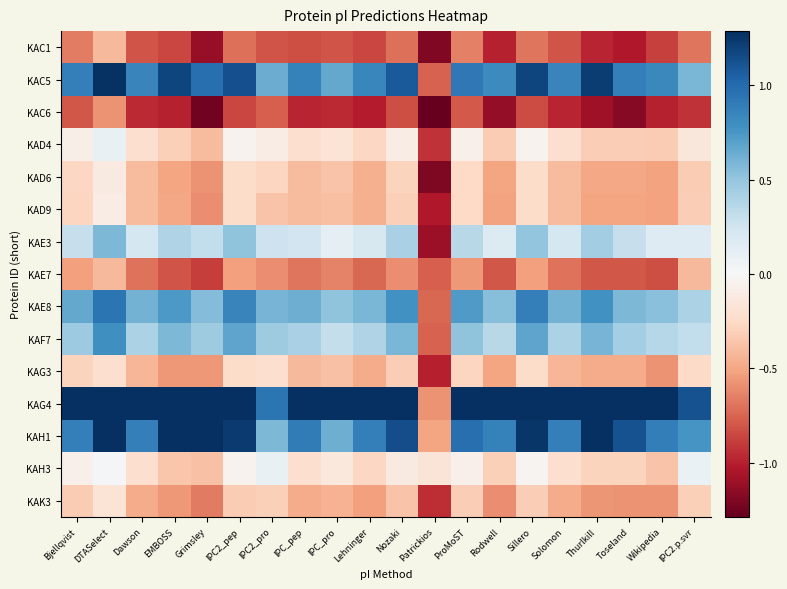

At which category is the sum across all series the highest?

DTASelect